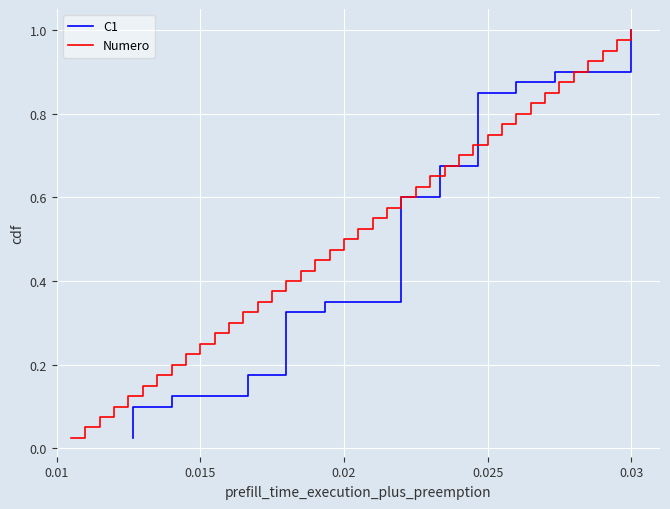

What are all the series names shown in the legend?

C1, Numero